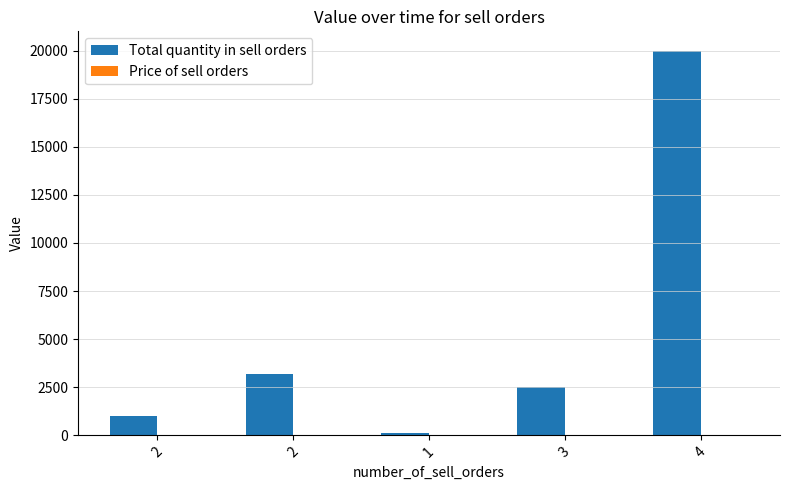

The value of Price of sell orders at 1 is 0.8. True or false?

True